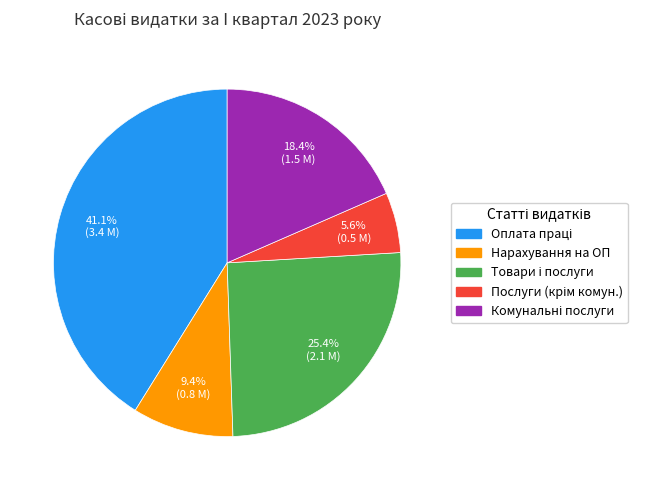

Is there a majority slice in this chart?

No